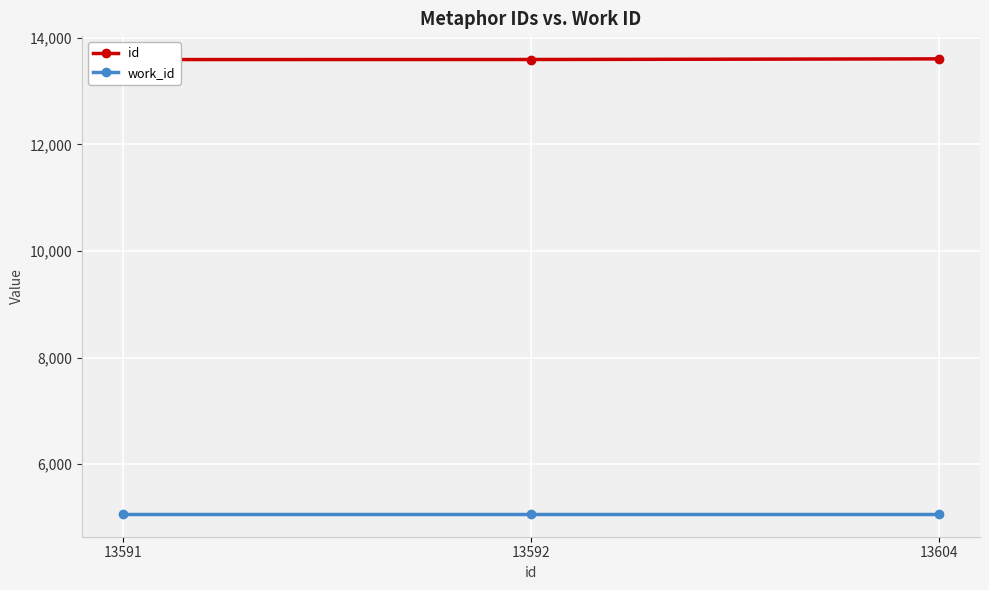

Reading left to right, extract all data points from this chart.

id: 13591	13592	13604
work_id: 5068	5068	5068